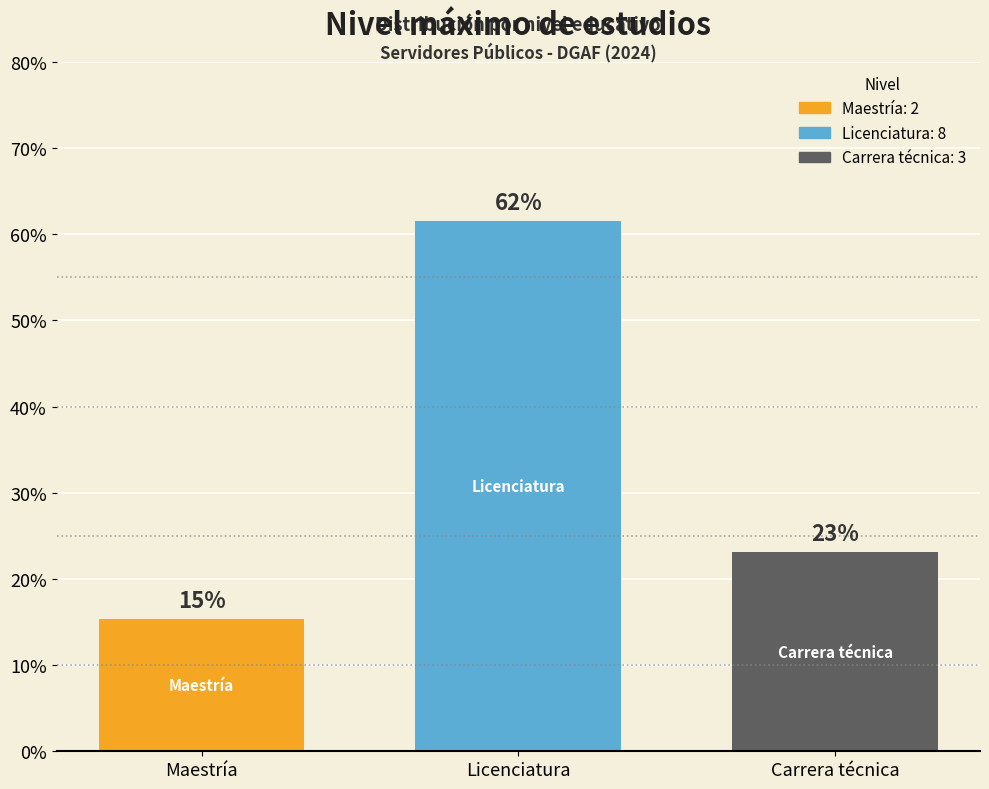

How many bars are there in total?

3